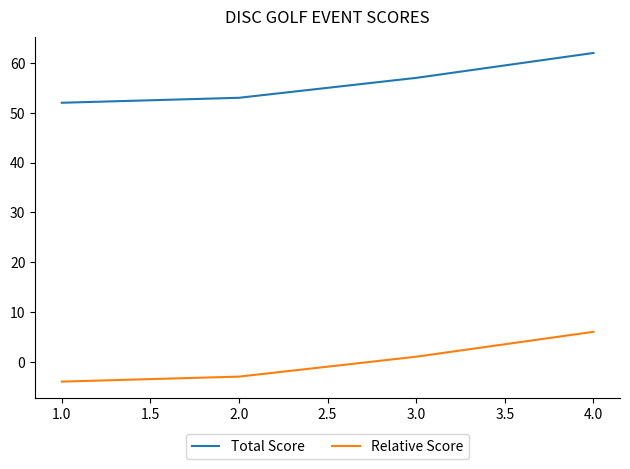

Count the number of categories in the chart.

4